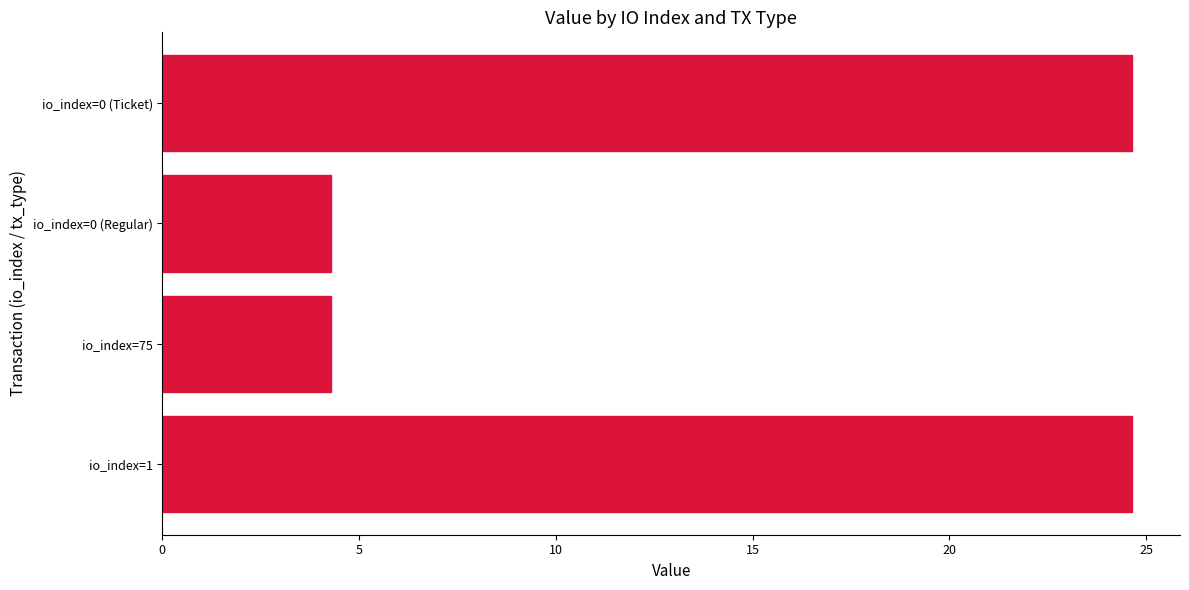

How many bars are there in total?

4